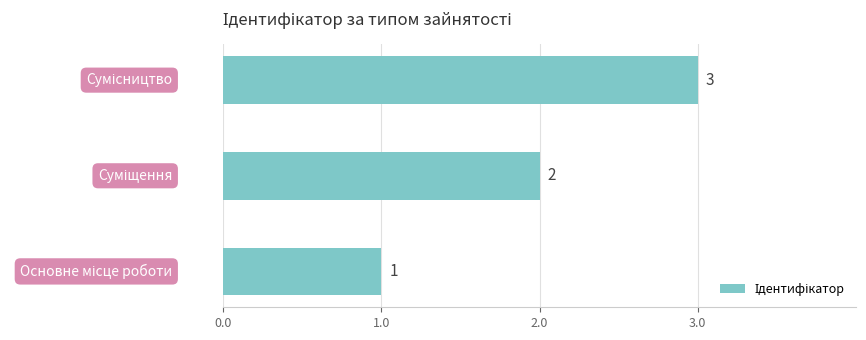

What is the greatest value displayed?

3